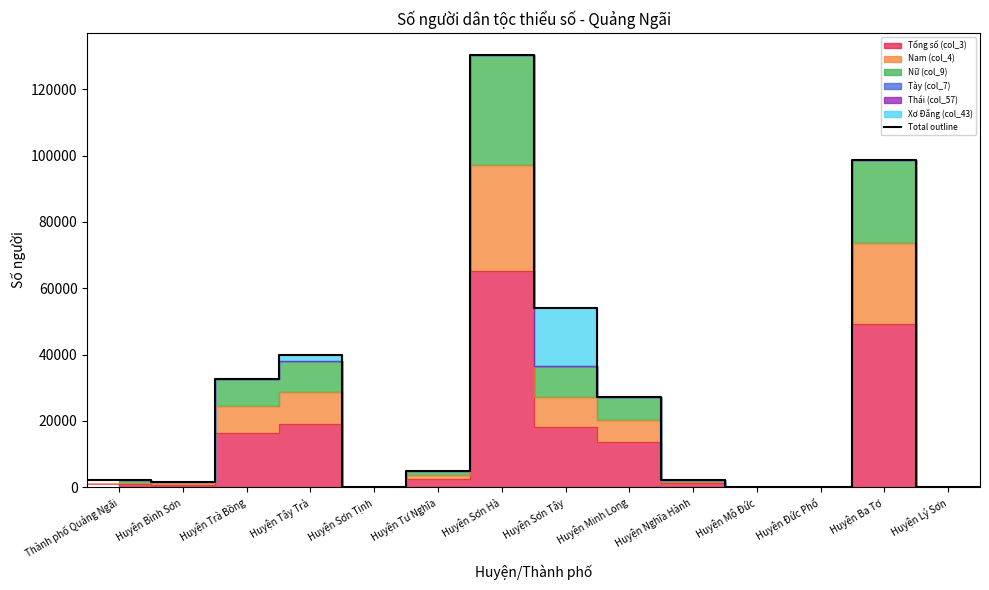

What is the minimum value shown in the chart?

27